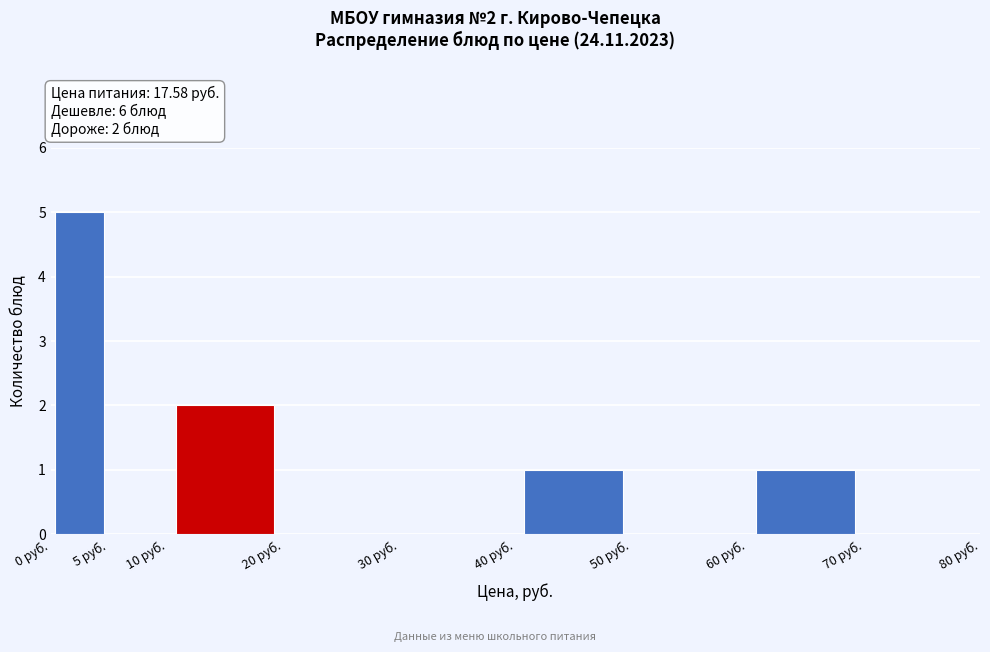

Over which range of the x-axis is the bar tallest?

0 to 5